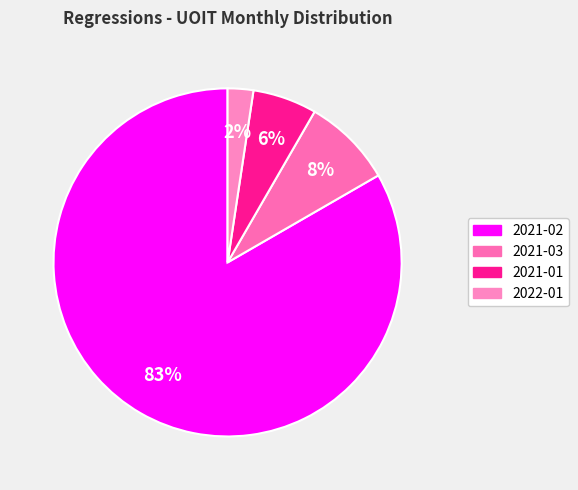

What is the total percentage of 2021-02 and 2021-01?

89.3%